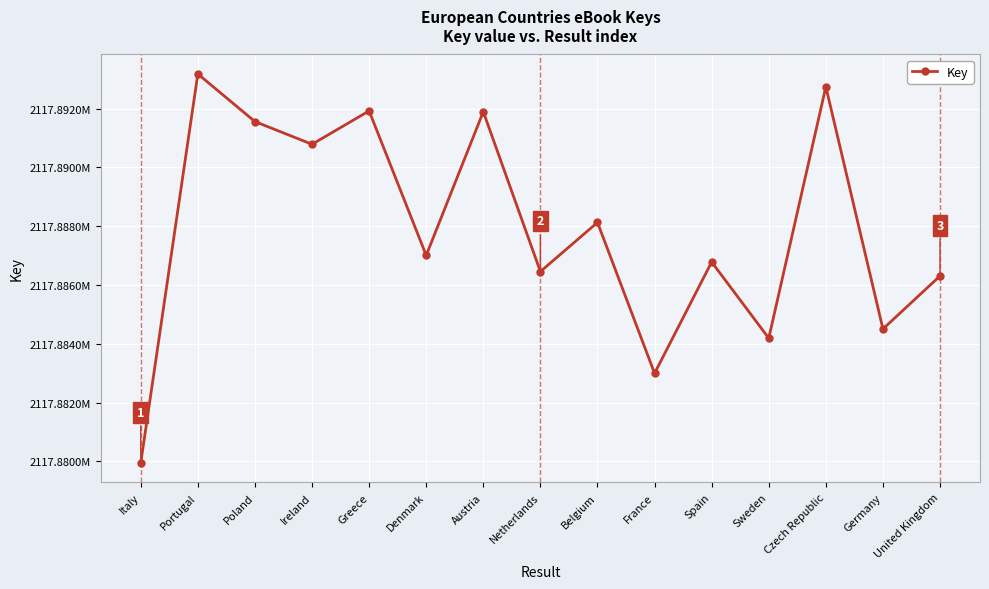

Is this an area chart (filled region under the line)?

No